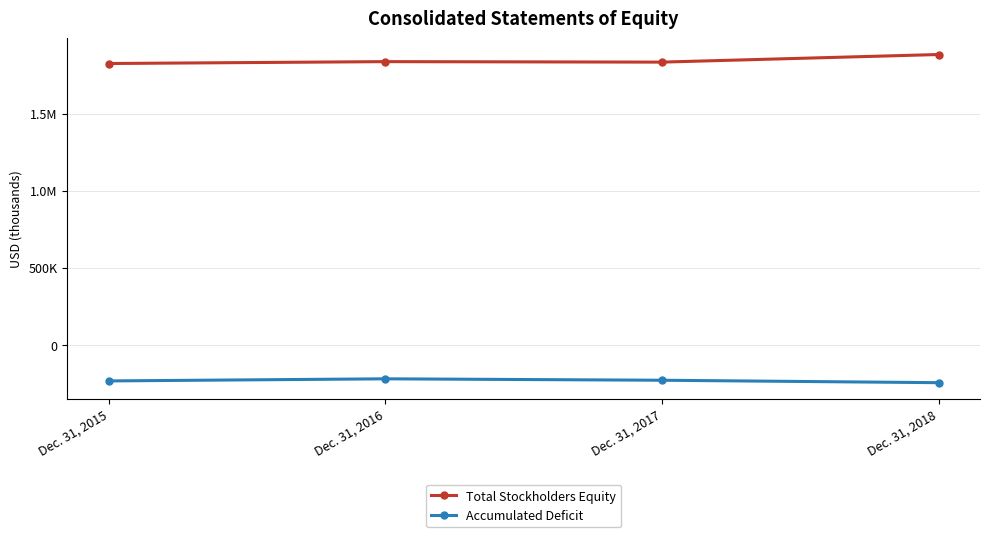

What are all the series names shown in the legend?

Total Stockholders Equity, Accumulated Deficit